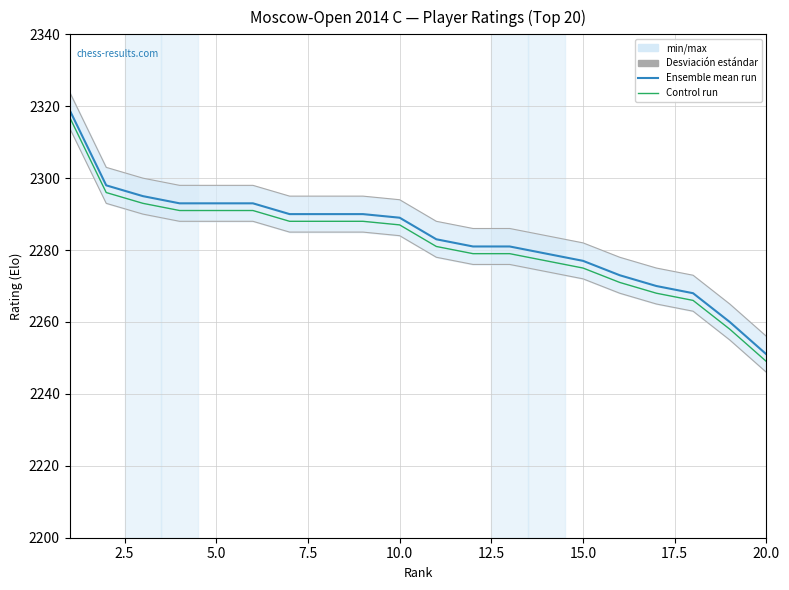

Is it true that Control run equals 4081 at 17.5?

False